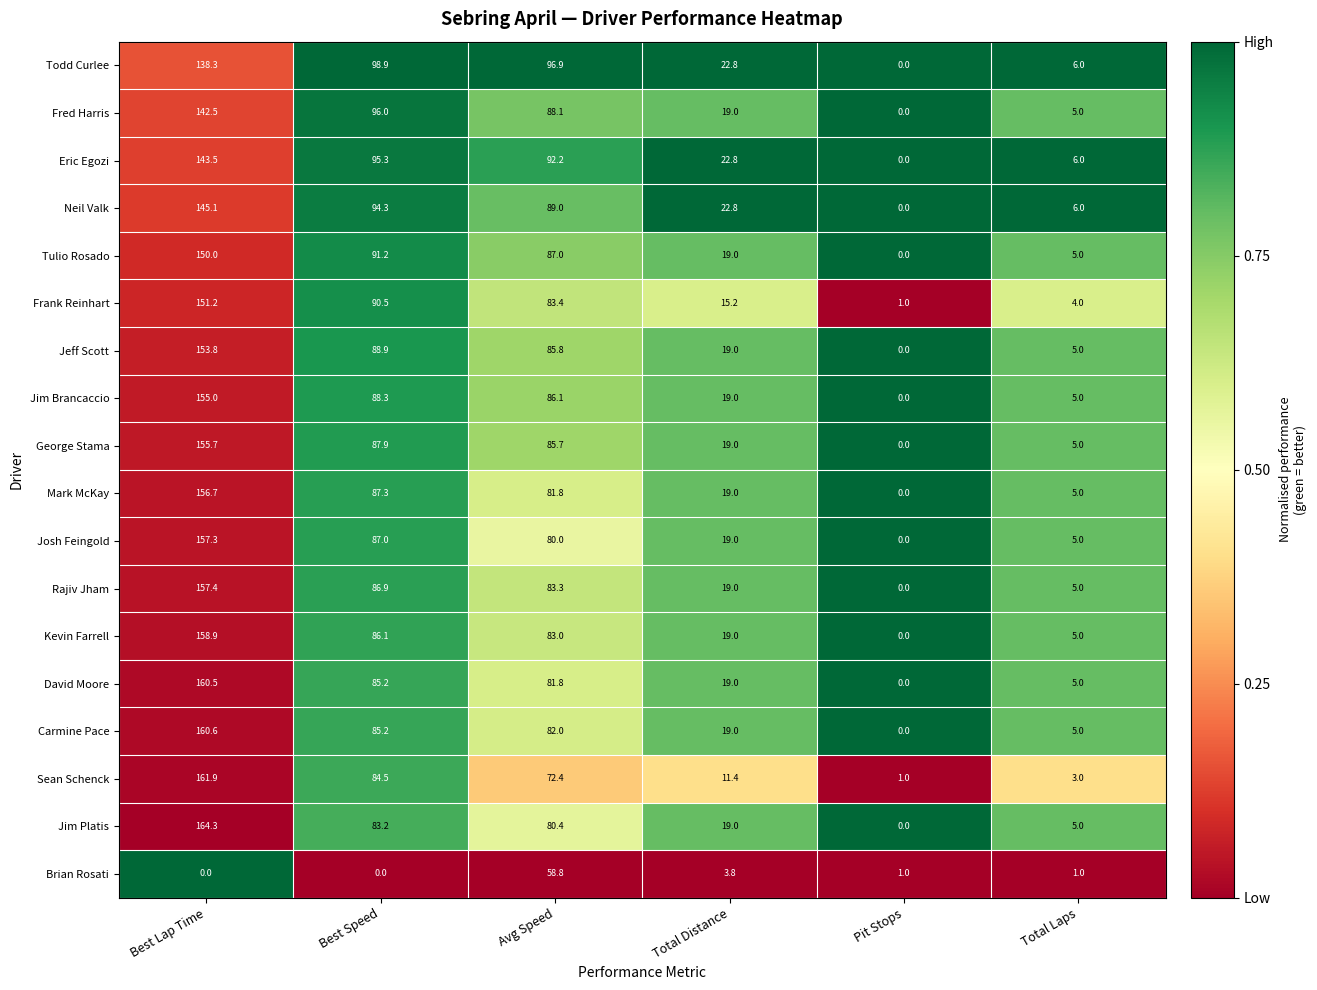

Rank the categories by George Stama value from lowest to highest.

Pit Stops, Total Laps, Total Distance, Avg Speed, Best Speed, Best Lap Time